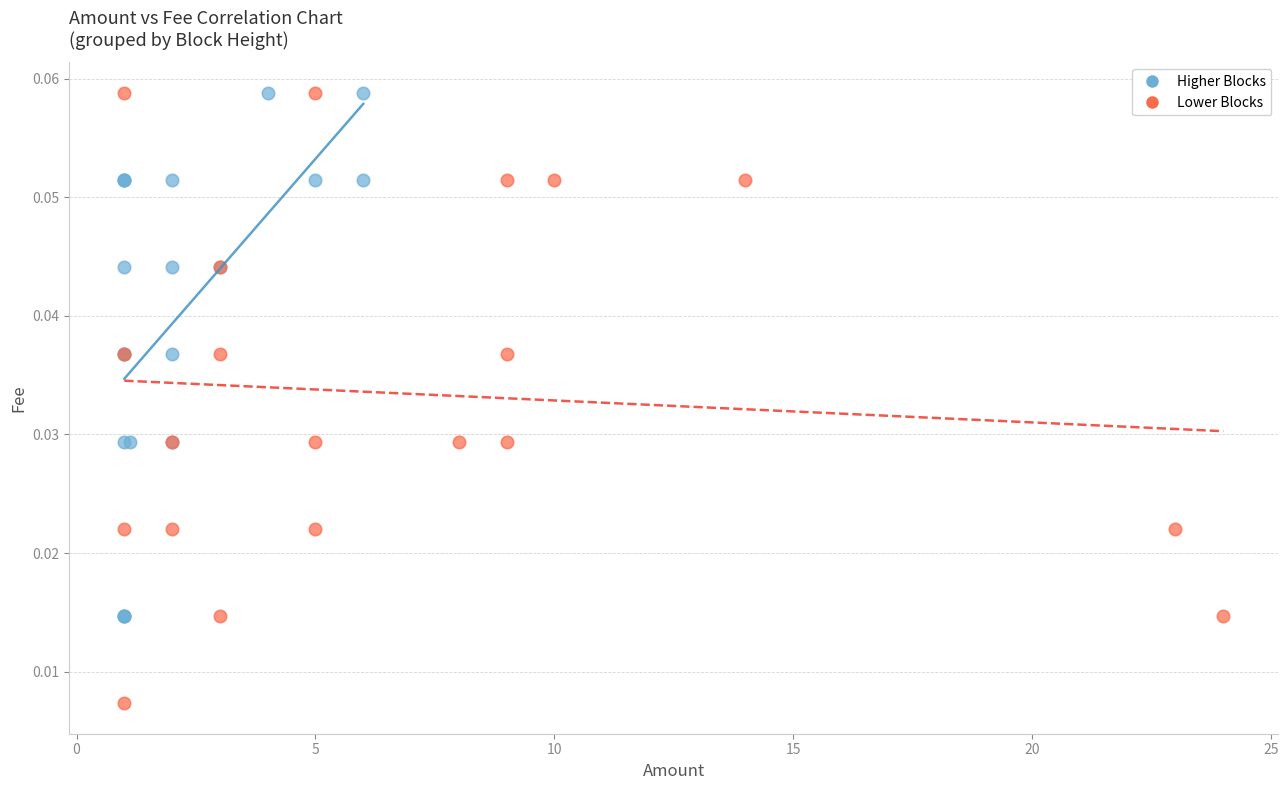

Which series contains the lowest Y value?

Lower Blocks